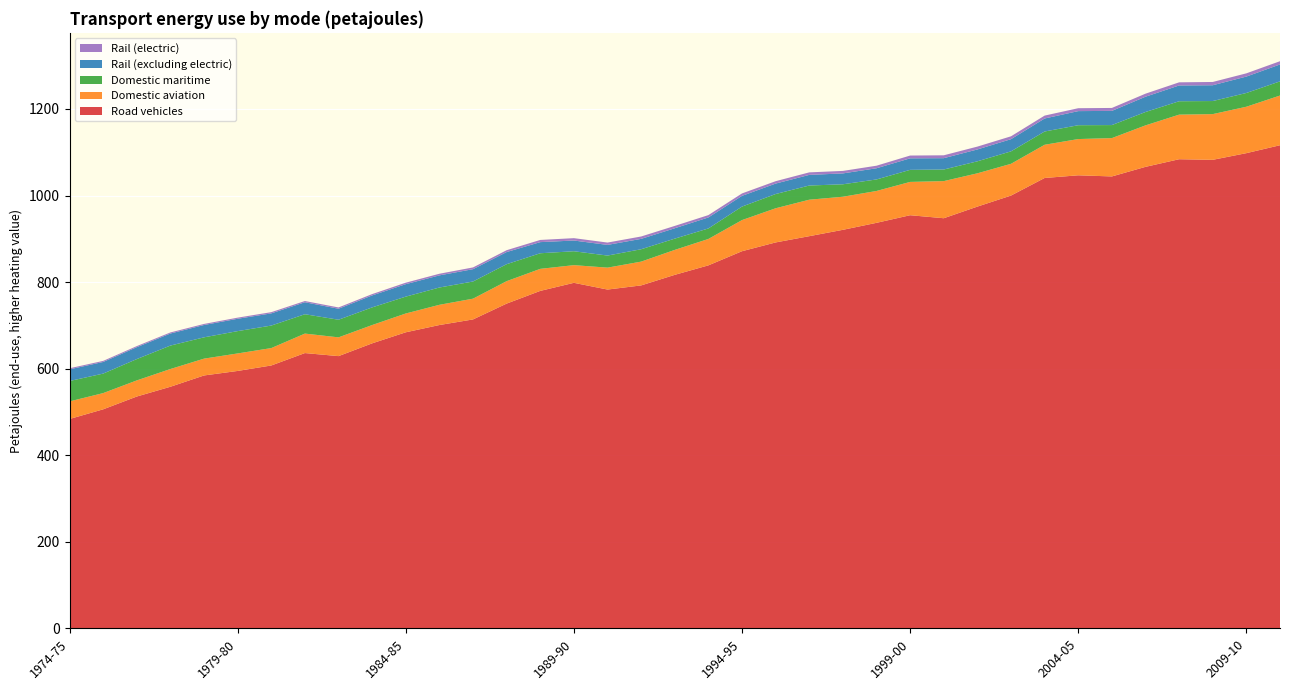

Reading left to right, extract all data points from this chart.

Road vehicles: 483.7	506.0	535.6	558.2	584.2	594.7	607.3	636.0	628.9	658.5	684.0	700.8	713.7	750.3	779.7	798.3	782.8	792.3	816.8	838.7	871.4	891.7	906.1	920.8	937.0	954.5	947.6	974.5	1000.0	1040.6	1046.8	1044.2	1066.3	1083.9	1082.6	1098.0	1116.3
Rail (excluding electric): 27.0	26.9	27.5	27.8	28.5	28.5	28.1	27.7	25.4	27.6	28.8	28.0	28.5	28.0	25.7	24.8	24.7	24.0	24.0	25.4	24.8	24.1	24.6	25.1	25.9	26.6	26.2	27.4	28.2	30.1	32.6	32.8	35.3	36.5	36.5	37.9	39.1
Domestic maritime: 47.1	45.0	49.3	54.2	49.2	51.6	52.0	44.7	40.7	40.8	38.9	40.0	39.7	39.2	36.0	32.1	27.9	28.6	26.0	24.3	31.2	32.9	32.8	28.8	26.6	27.9	26.8	27.7	28.8	30.6	32.0	30.1	30.9	30.9	30.2	31.8	32.8
Domestic aviation: 40.7	37.5	37.2	41.0	38.9	40.4	40.2	45.0	43.4	42.3	43.5	46.7	48.0	51.9	50.9	40.8	50.7	55.0	57.7	61.0	71.9	78.9	84.3	76.5	73.6	77.0	85.8	76.9	73.4	76.8	83.8	88.6	95.8	103.0	105.6	107.3	114.9
Rail (electric): 2.5	2.5	2.5	2.5	2.4	2.6	2.8	2.8	3.0	3.1	3.4	3.8	4.0	4.3	5.1	5.5	5.4	5.5	5.4	5.4	5.6	5.5	5.8	5.8	5.9	6.4	6.6	6.6	6.6	6.7	6.7	6.8	7.0	7.3	7.6	7.5	7.5